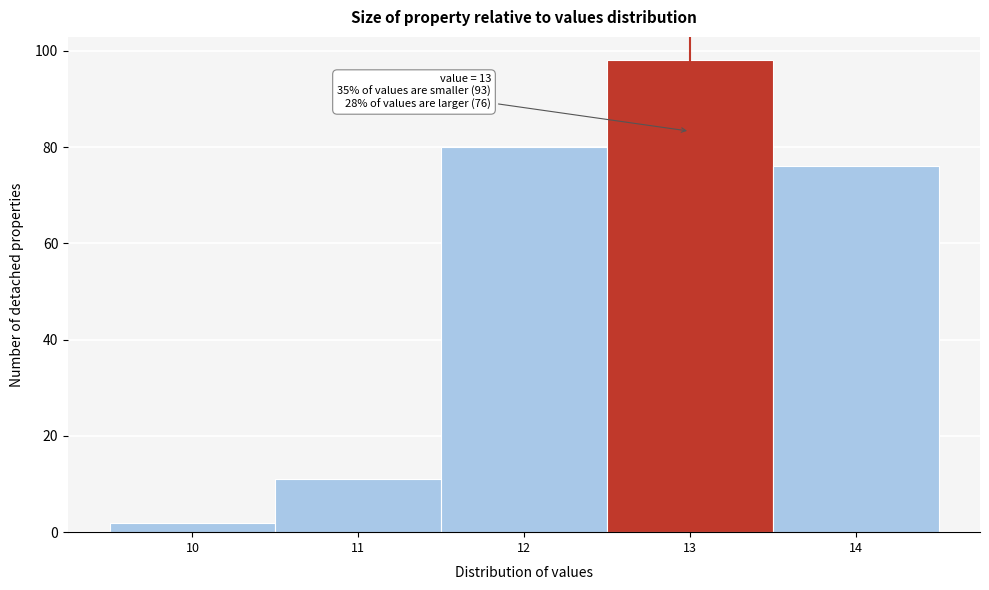

Which range on the x-axis has the tallest bar?

12.5 to 13.5